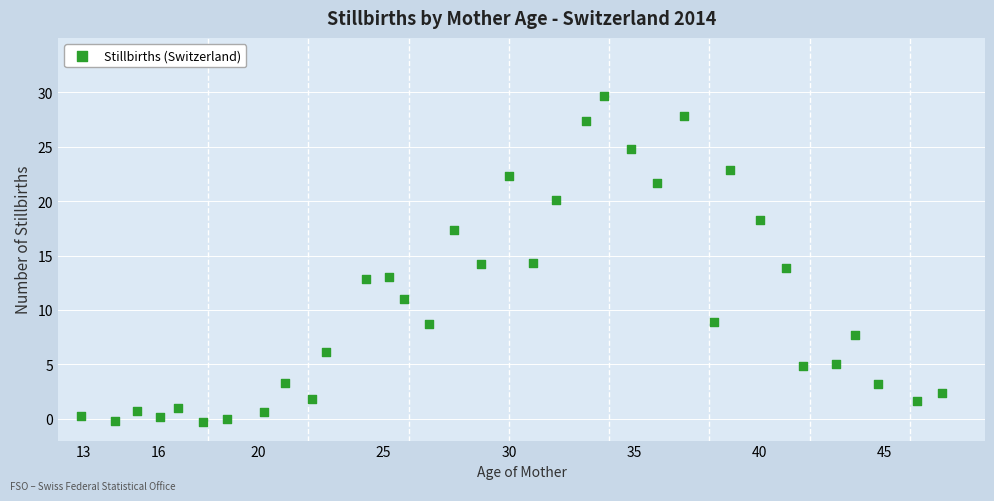

What is the range of X values (max minus min)?

34.4